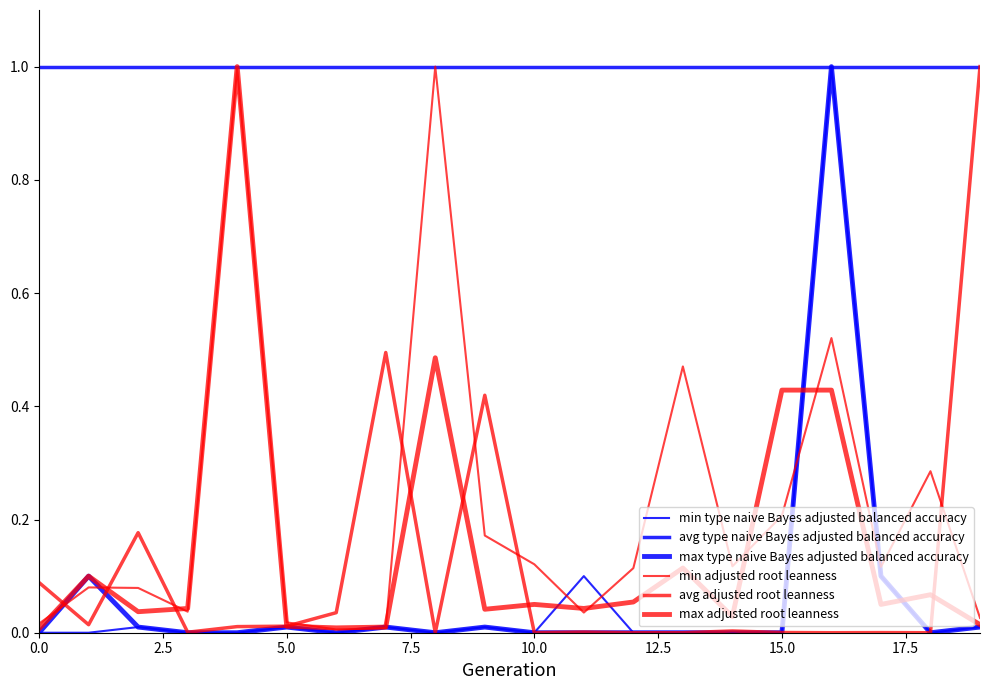

Does the chart have visible grid lines?

No